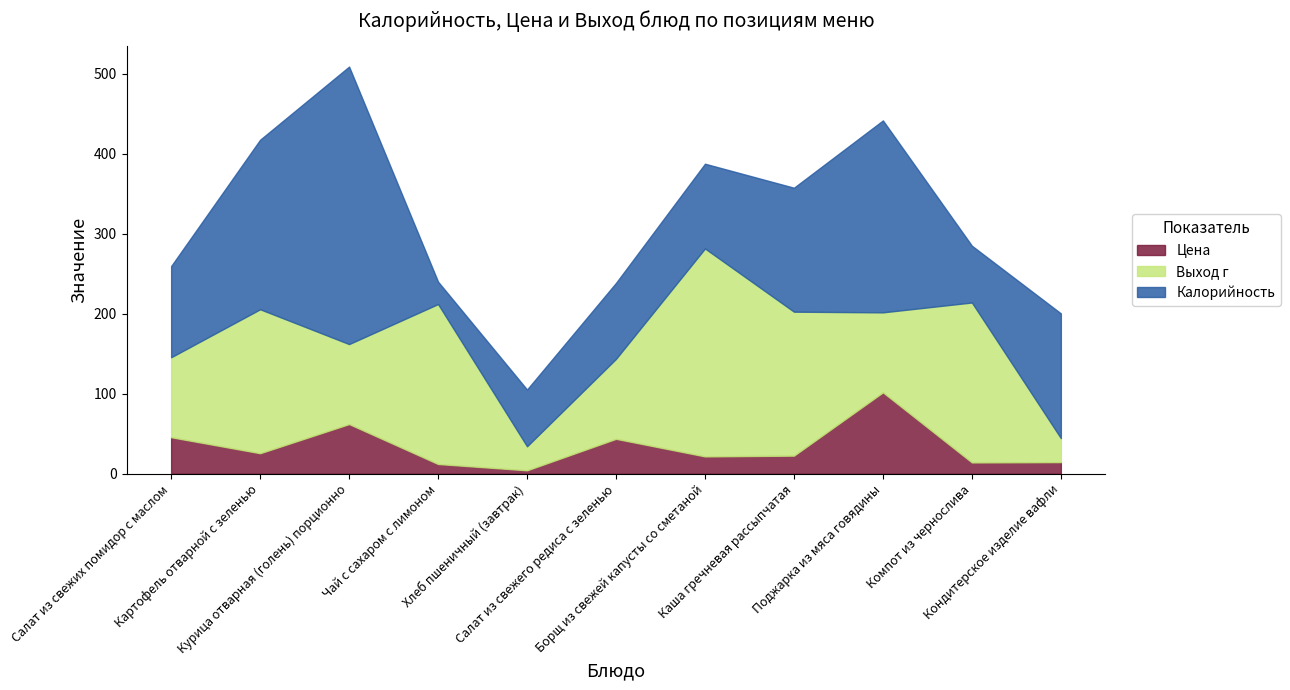

At which category does Цена reach its first local peak?

Курица отварная (голень) порционно